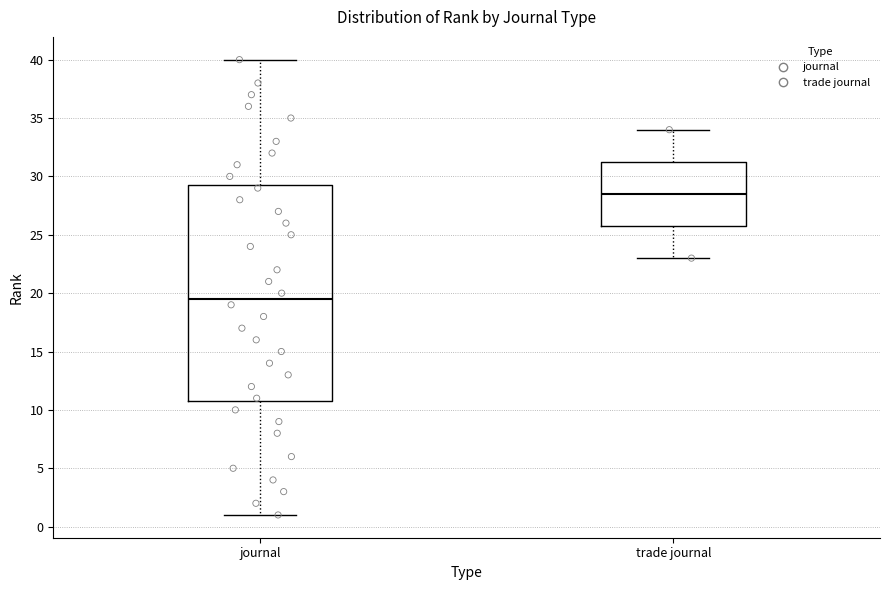

Reading left to right, read every box against the y-axis: the position of its median line, the range the box covers, and the ends of its whiskers. The values are not printed on the chart, so give them approximately, as read against the axis.

journal: median 19.5, box 11.0 to 29.5, whiskers 1.0 to 40.0
trade journal: median 28.5, box 26.0 to 31.5, whiskers 23.0 to 34.0